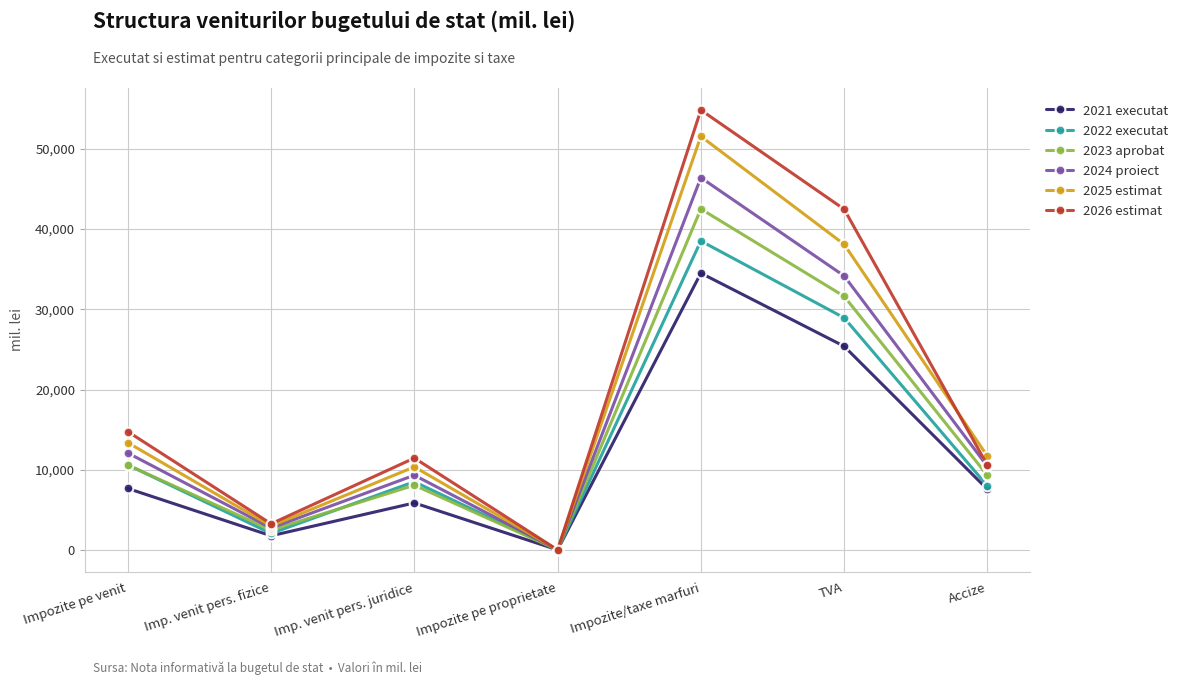

Which series has the widest spread of values?

2026 estimat